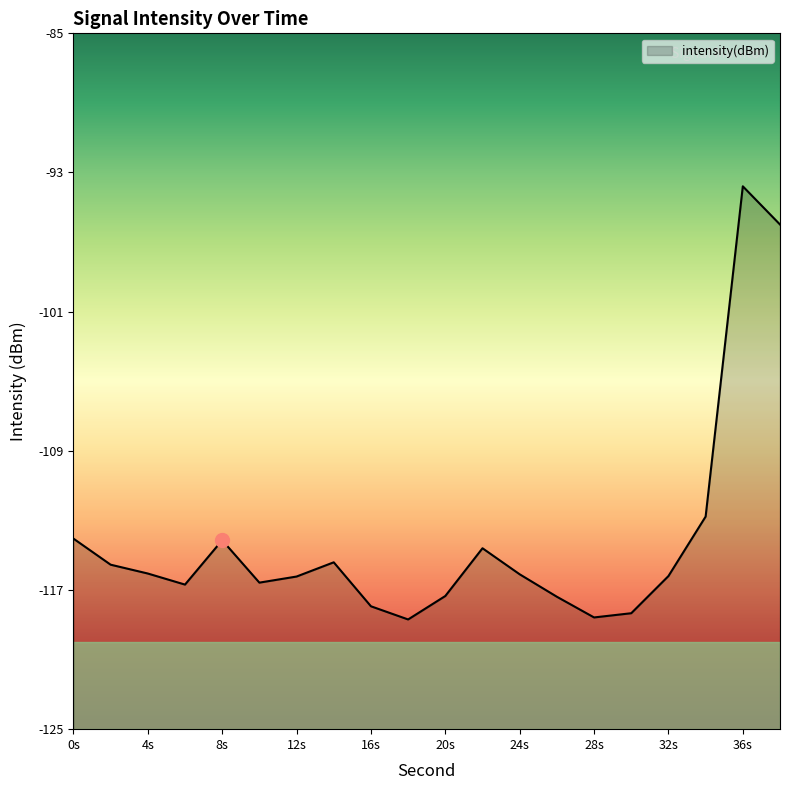

At which category does the chart reach its minimum across all series?

18